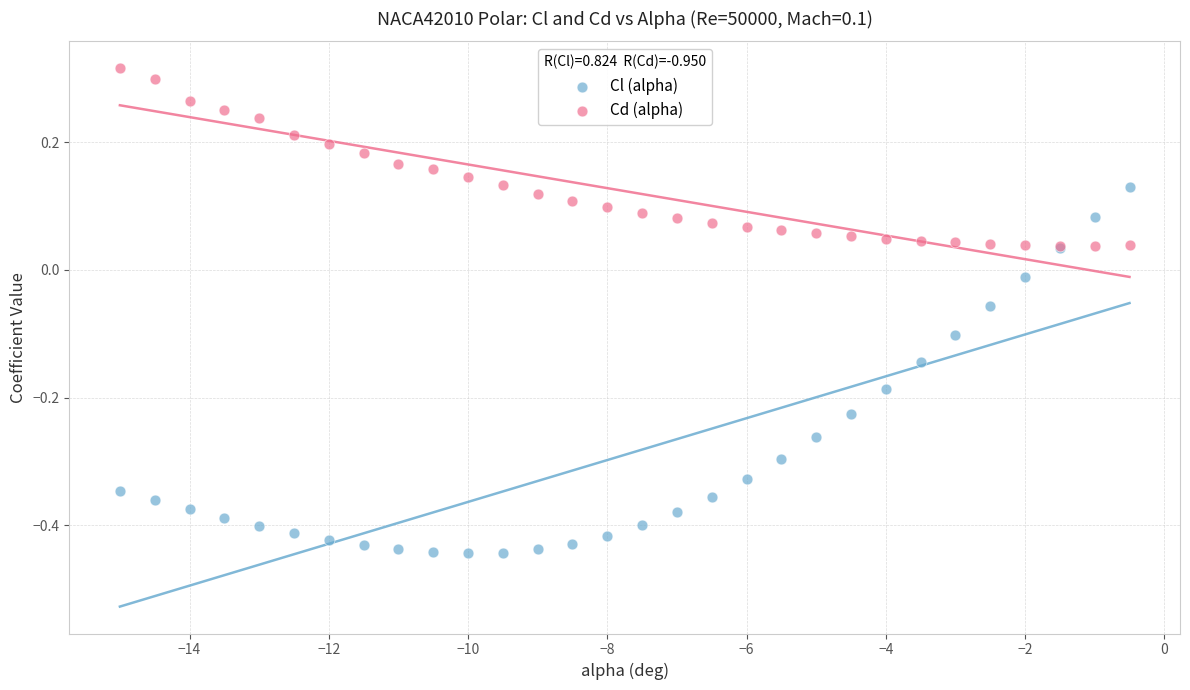

Which series reaches the minimum Y coordinate?

Cl (alpha)